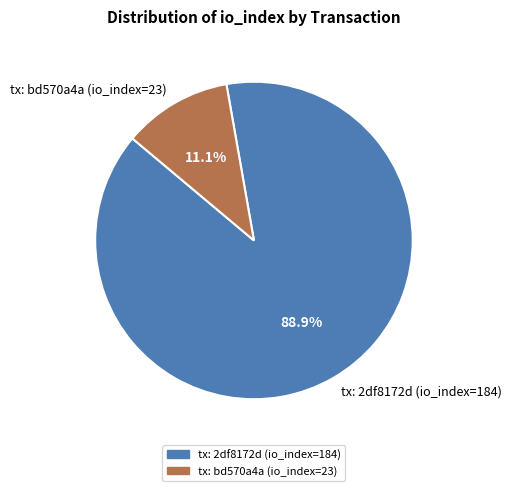

Approximately how many times larger is the value at tx: 2df8172d (io_index=184) compared to tx: bd570a4a (io_index=23)?

8.0